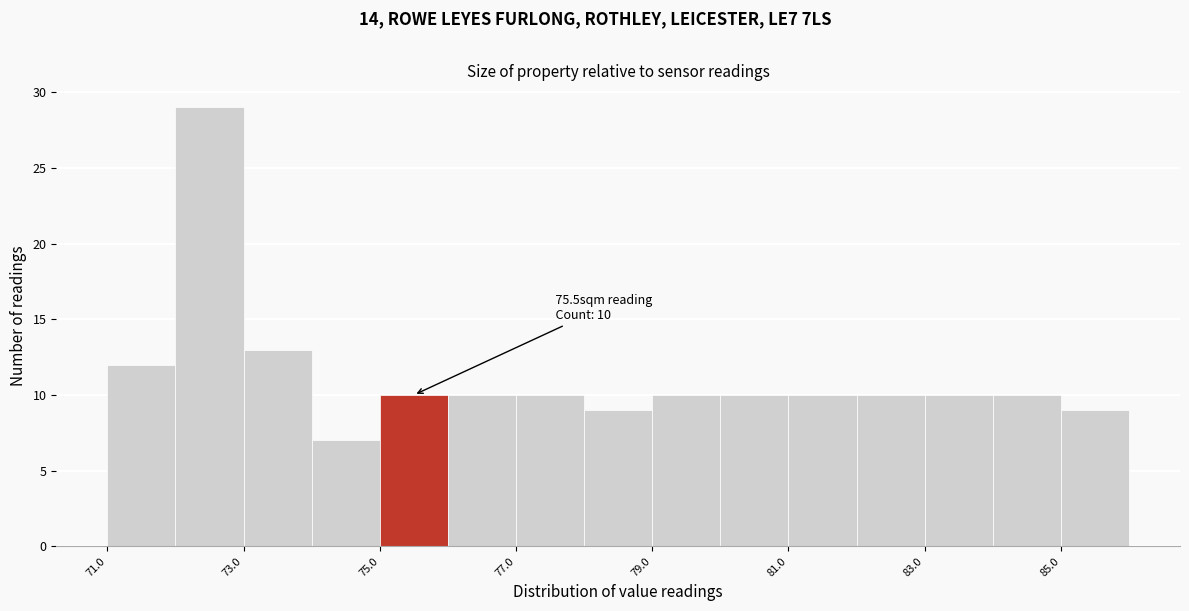

Over which range of the x-axis is the bar tallest?

72 to 73